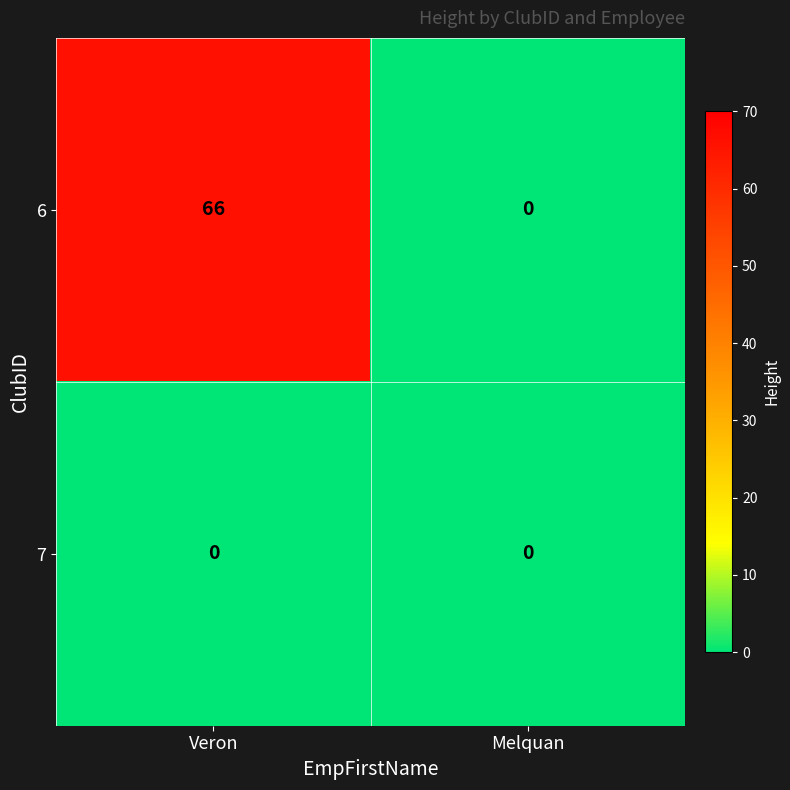

Is it true that 6 equals 25 at Veron?

False